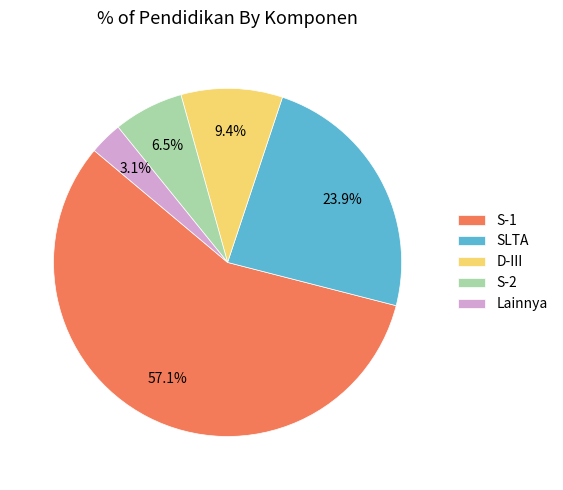

What is the smallest slice in the pie chart?

Lainnya